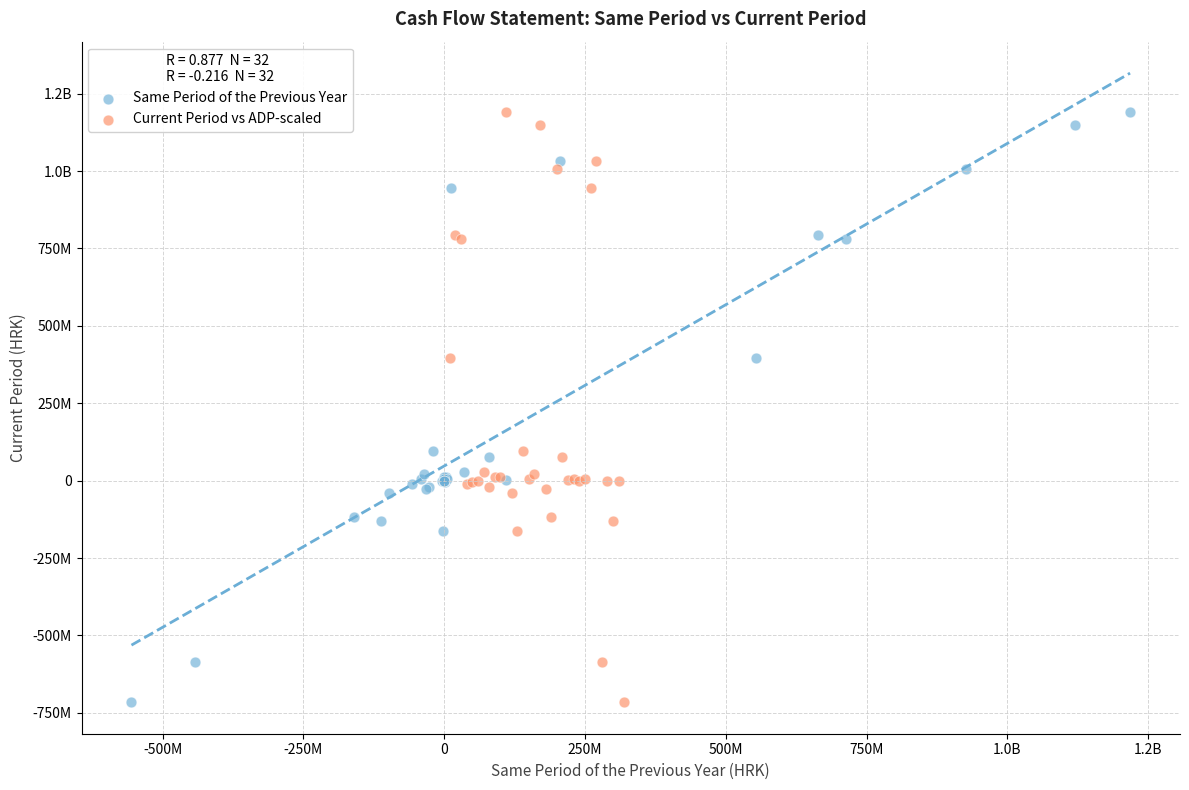

What are all the series names shown in the legend?

Same Period of the Previous Year, Current Period vs ADP-scaled